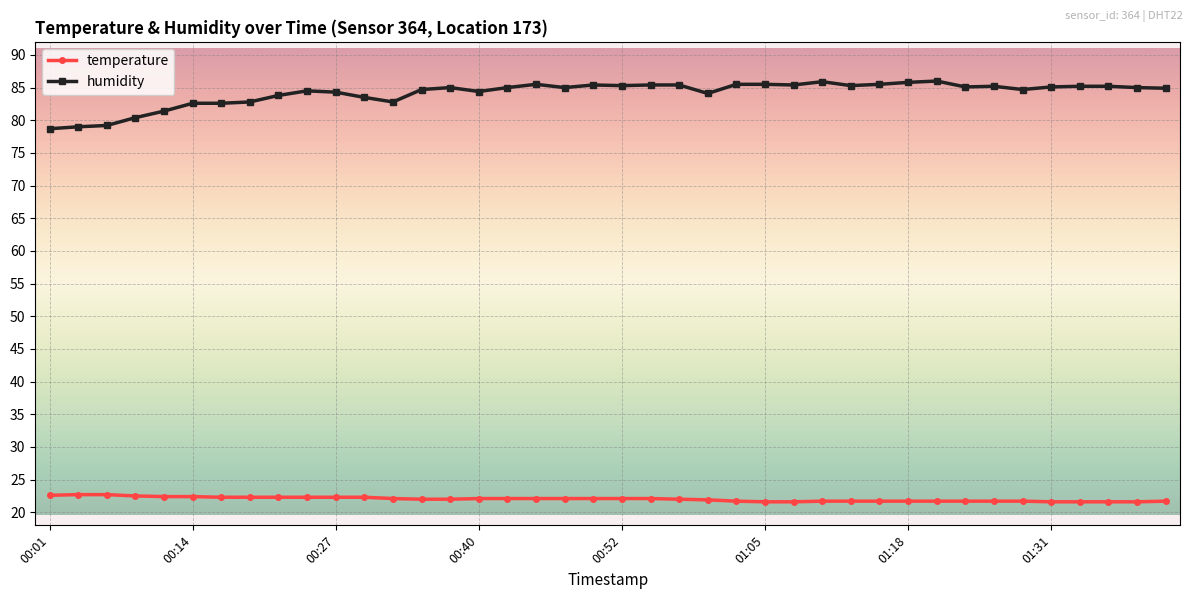

Which series has the largest total across all categories?

humidity